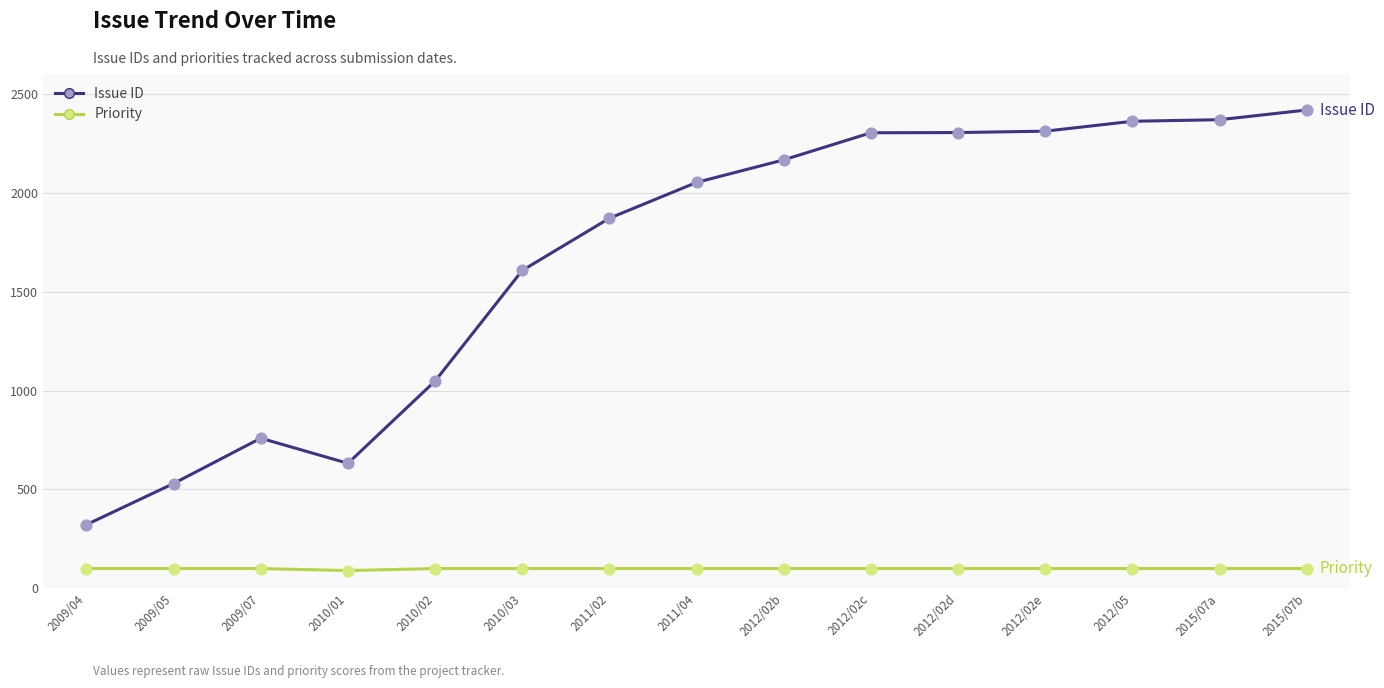

Is the value of Priority at 2009/05 greater than the value of Issue ID at 2010/02?

No